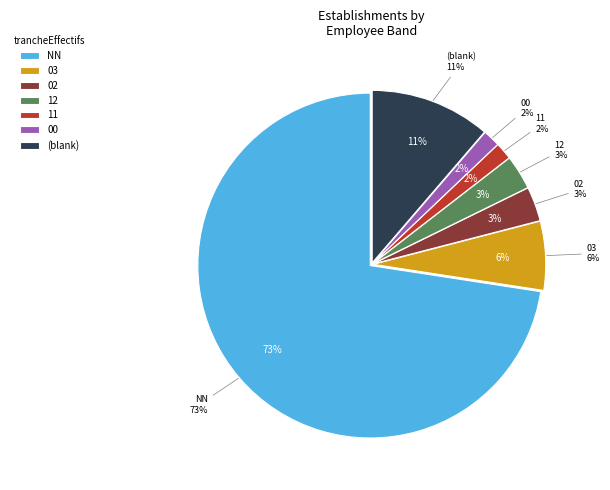

True or false: 00 accounts for 1% of the total.

False